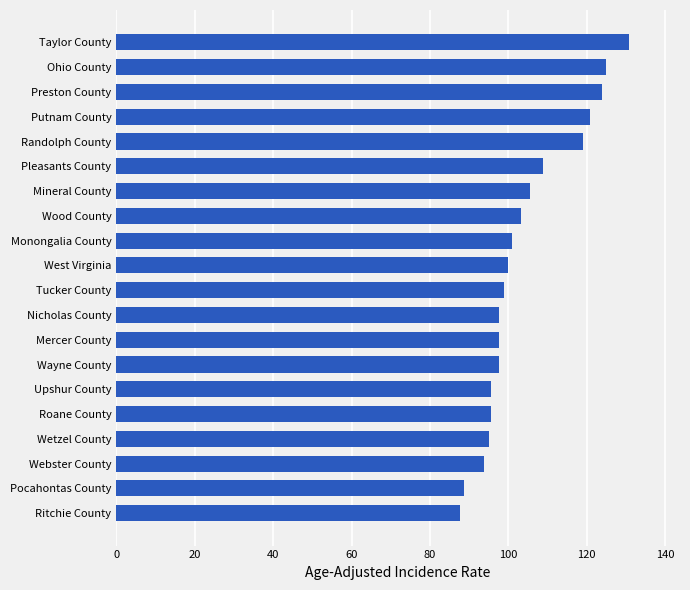

Read the value at Monongalia County.

100.8